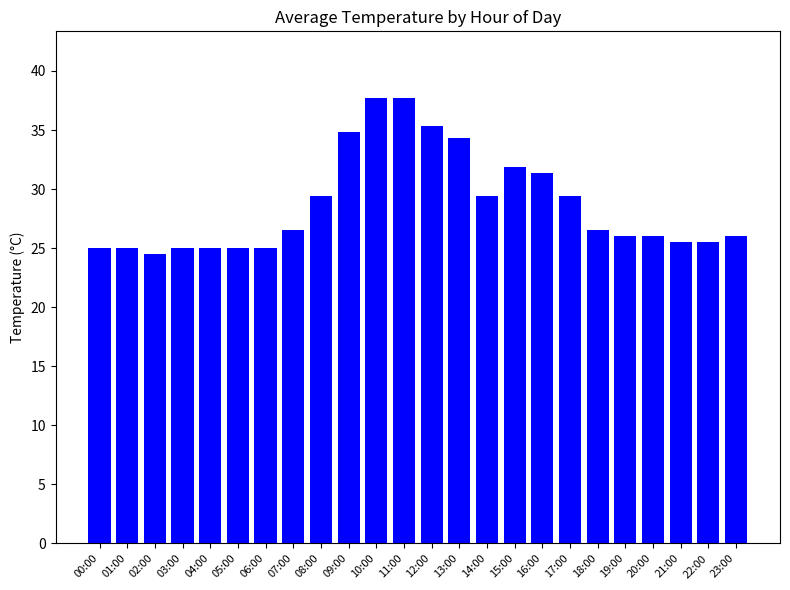

Reading right to left, transcribe all the data shown in this chart.

26.0	25.5	25.5	26.0	26.0	26.5	29.4	31.4	31.9	29.4	34.3	35.3	37.7	37.7	34.8	29.4	26.5	25.0	25.0	25.0	25.0	24.5	25.0	25.0